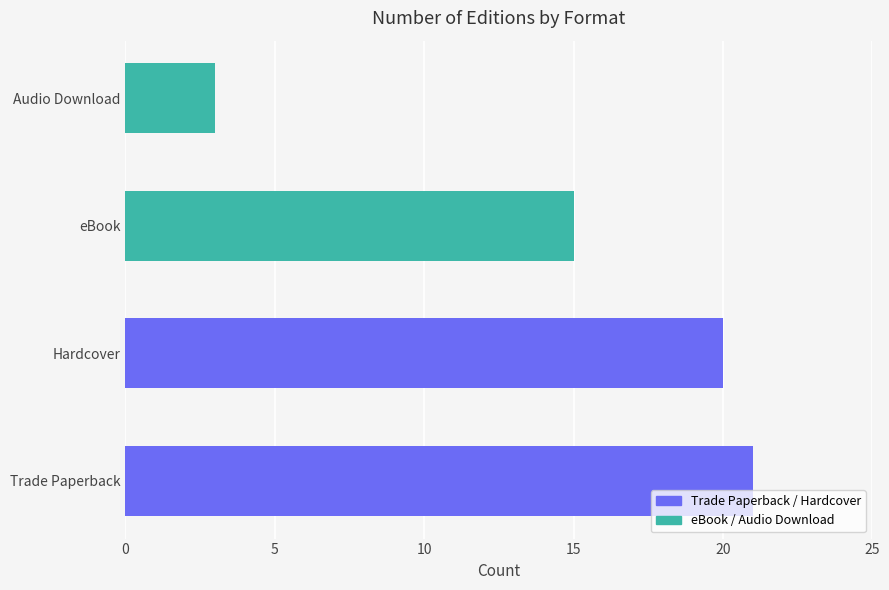

Reading bottom to top, extract all data points from this chart.

21	20	15	3